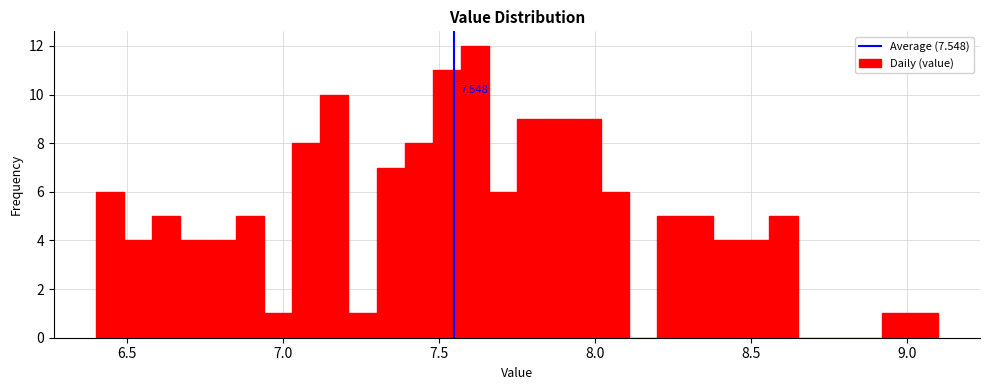

Around what value on the x-axis is the tallest bar? Give the approximate position of its centre, as read against the axis.

7.60